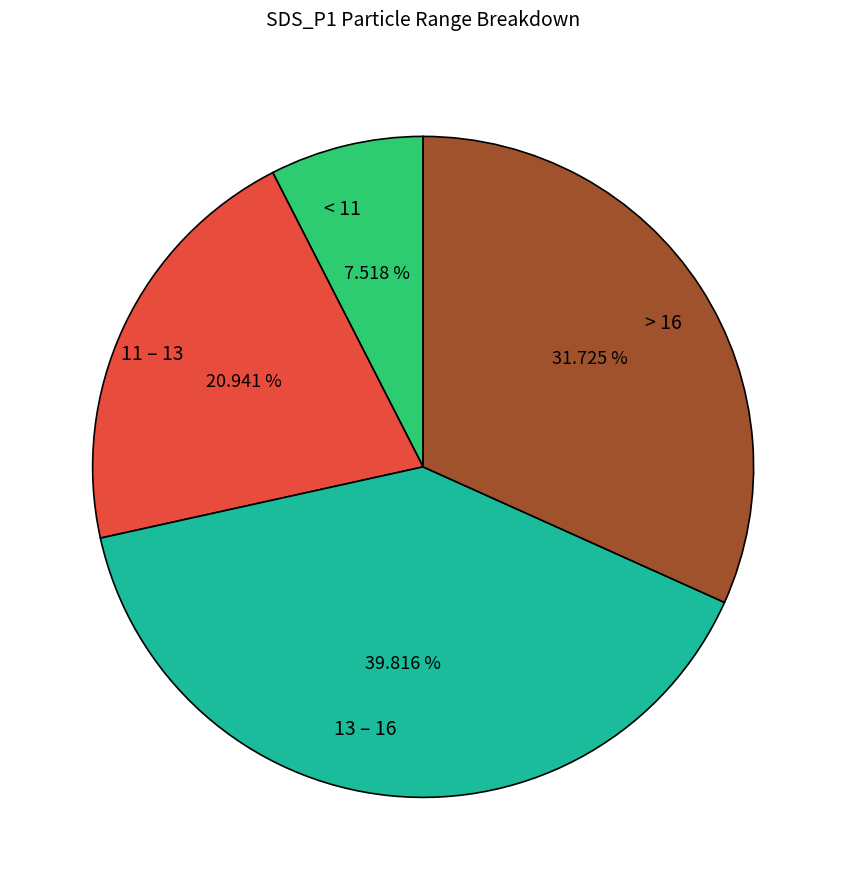

Does > 16 represent more than half of the total?

No